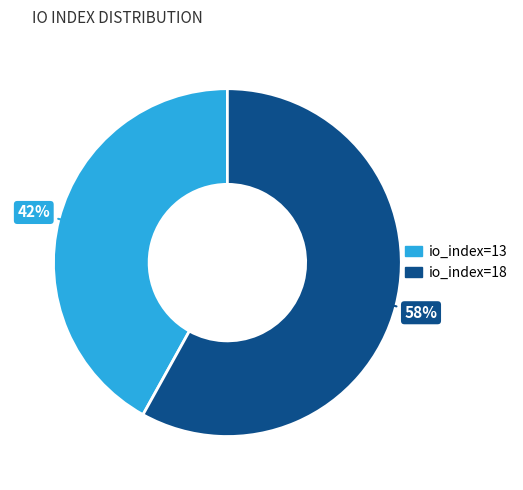

What is the ratio of the value at io_index=18 to the value at io_index=13?

1.4